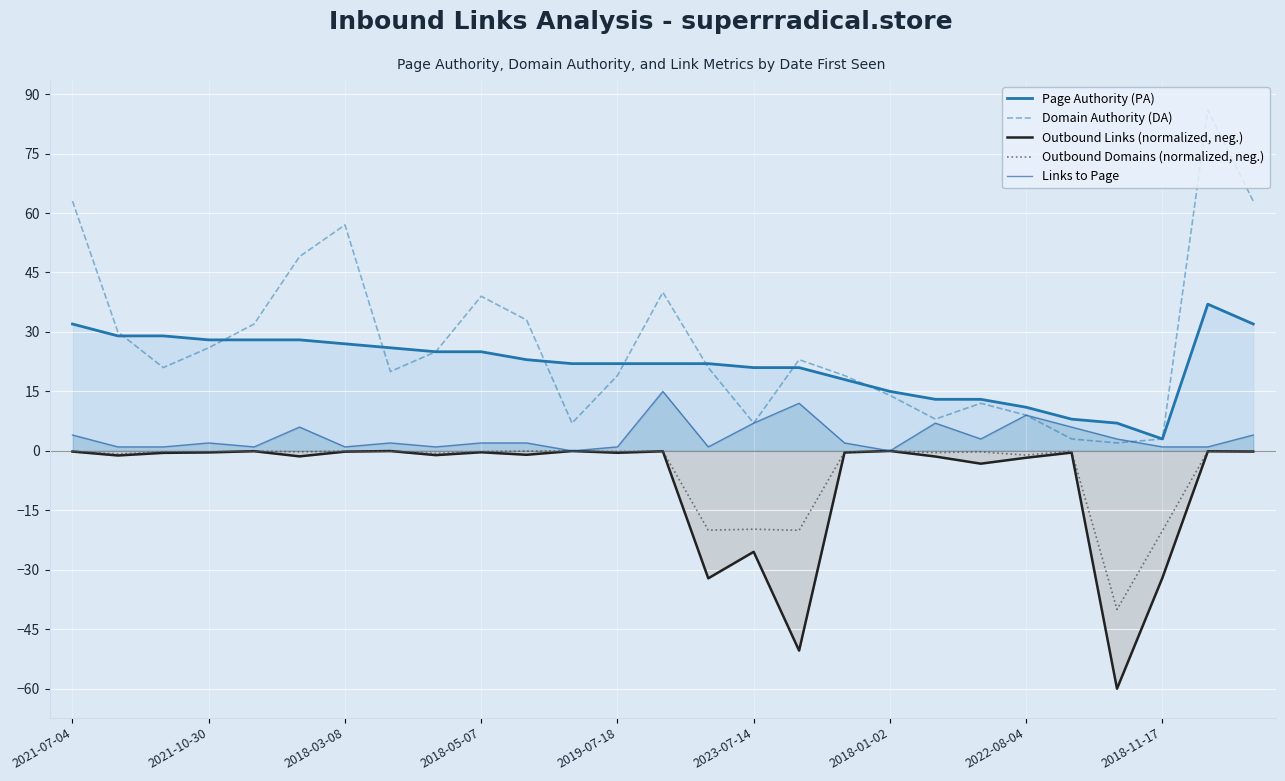

What is the total value across all series at 2023-07-14?

-10.2